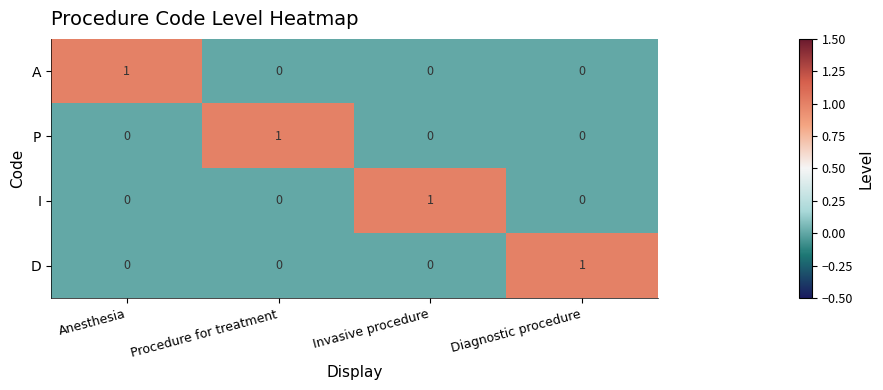

Reading right to left, what are all the values shown in this chart?

A: Diagnostic procedure=0	Invasive procedure=0	Procedure for treatment=0	Anesthesia=1
P: Diagnostic procedure=0	Invasive procedure=0	Procedure for treatment=1	Anesthesia=0
I: Diagnostic procedure=0	Invasive procedure=1	Procedure for treatment=0	Anesthesia=0
D: Diagnostic procedure=1	Invasive procedure=0	Procedure for treatment=0	Anesthesia=0